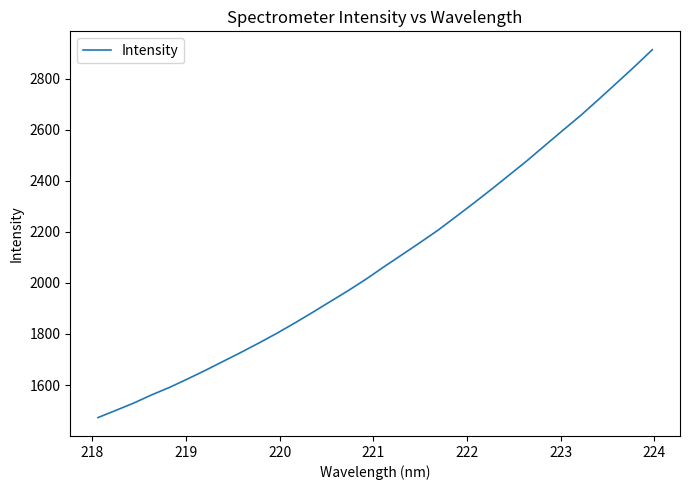

What is the maximum value shown in the chart?

2914.0